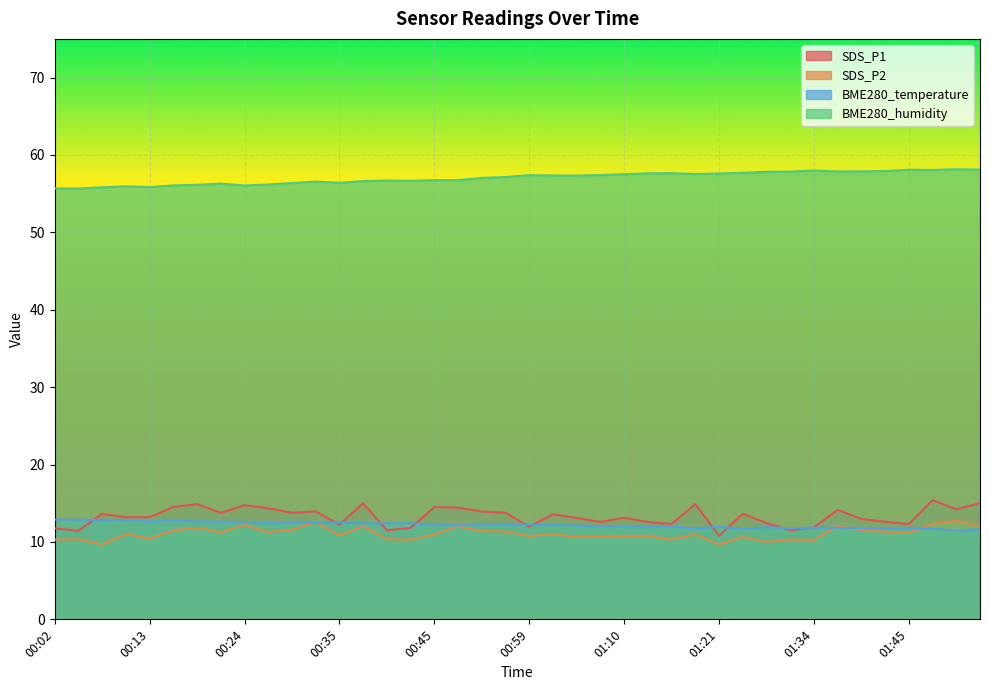

True or false: BME280_humidity and SDS_P1 intersect in this chart.

False